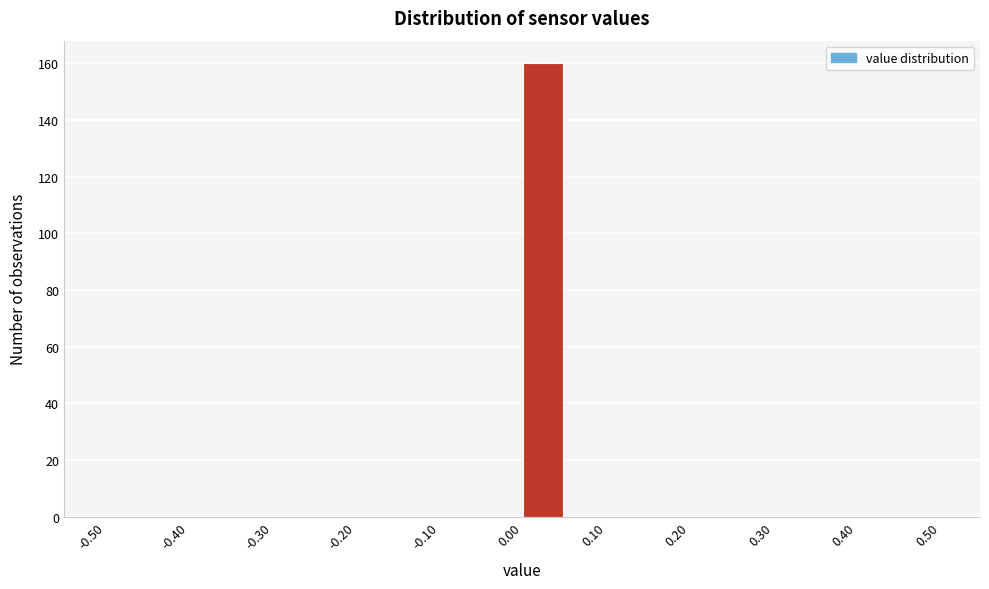

Reading left to right, transcribe this chart: for each bar, give the range it covers on the x-axis and its height. The values are not printed on the chart, so give them approximately, as read against the axis.

-0.50 to -0.45: 0
-0.45 to -0.40: 0
-0.40 to -0.35: 0
-0.35 to -0.30: 0
-0.30 to -0.25: 0
-0.25 to -0.20: 0
-0.20 to -0.15: 0
-0.15 to -0.10: 0
-0.10 to -0.05: 0
-0.05 to 0.00: 0
0.00 to 0.05: 160
0.05 to 0.10: 0
0.10 to 0.15: 0
0.15 to 0.20: 0
0.20 to 0.25: 0
0.25 to 0.30: 0
0.30 to 0.35: 0
0.35 to 0.40: 0
0.40 to 0.45: 0
0.45 to 0.50: 0